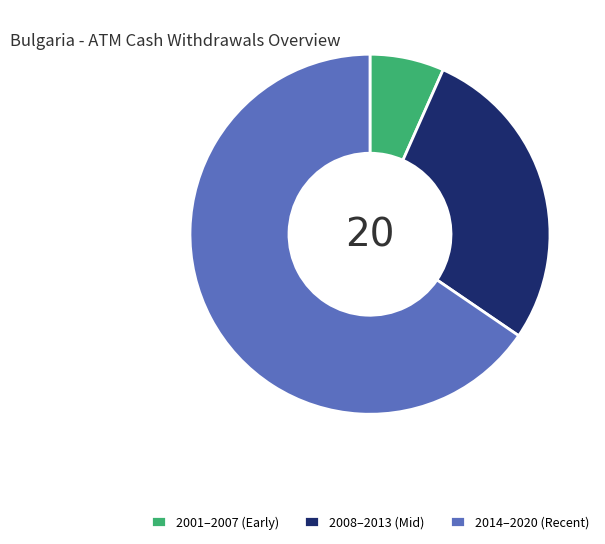

True or false: 2008–2013 (Mid) accounts for 28% of the total.

True